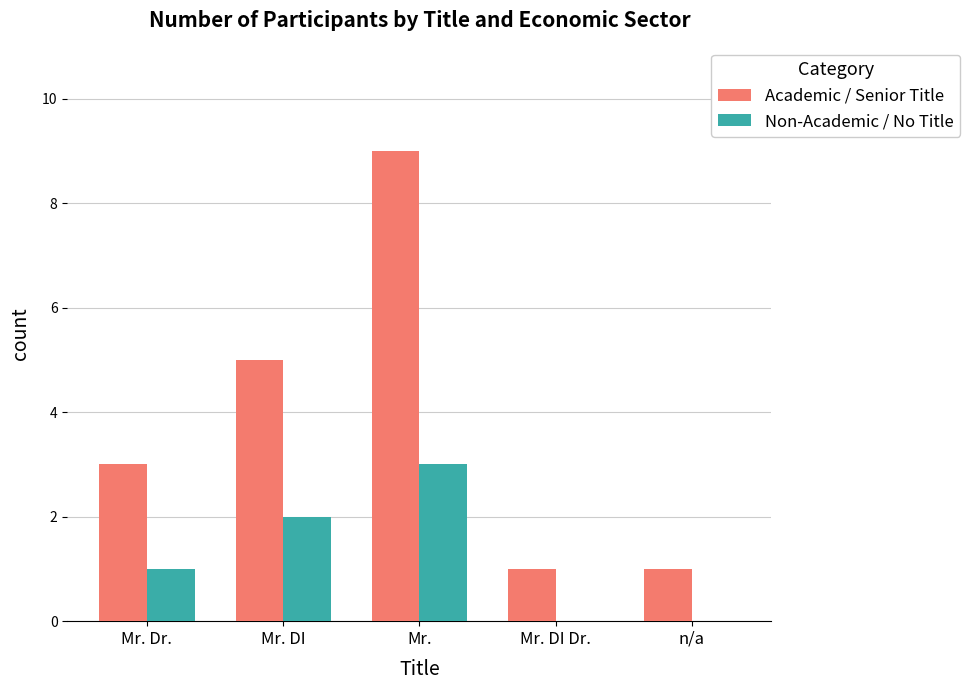

The Non-Academic / No Title series shows -2 at n/a. True or false?

False